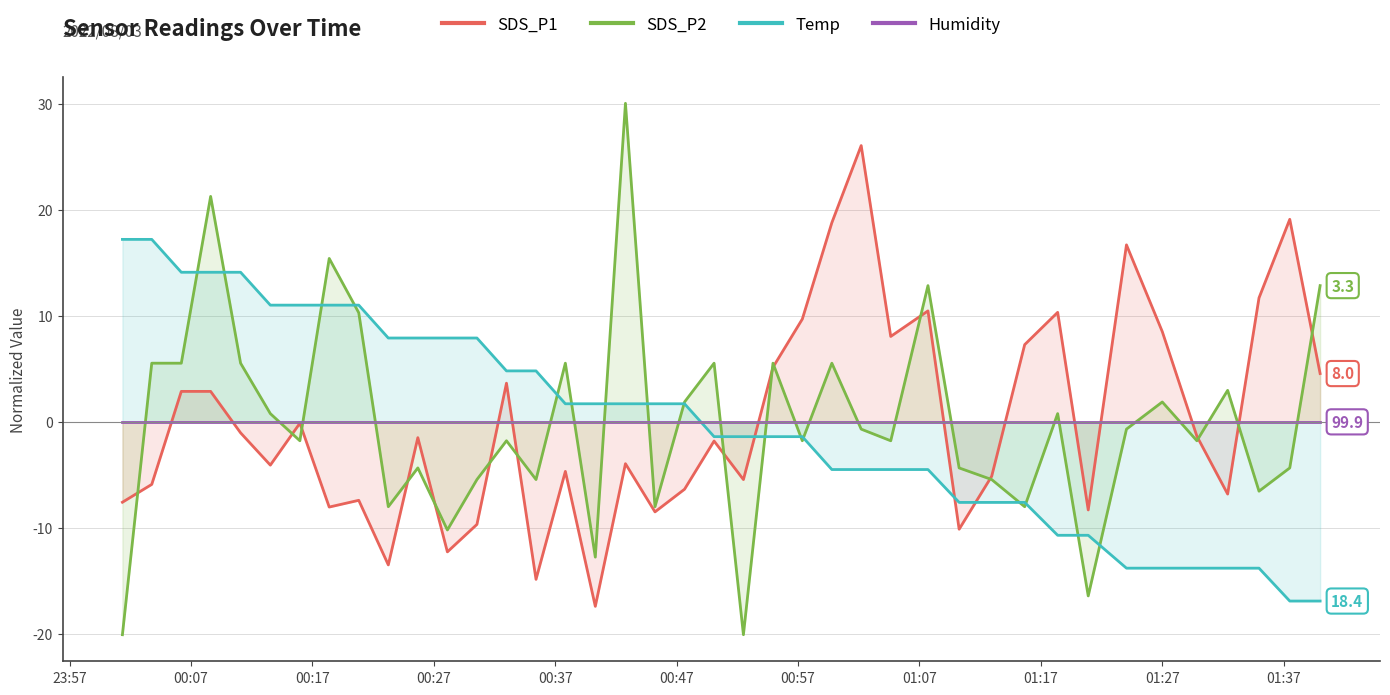

At which label does Humidity reach its minimum?

23:57